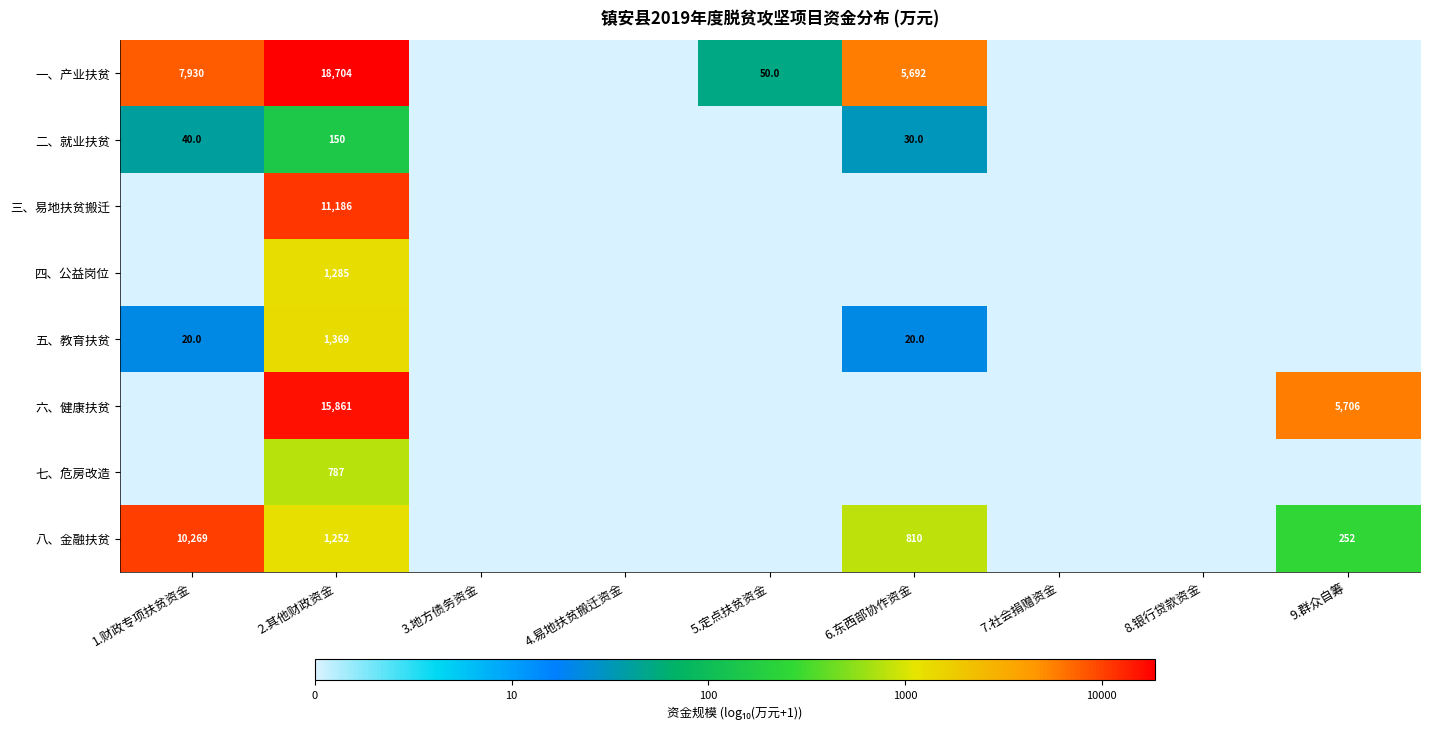

How many series are shown in this chart?

8